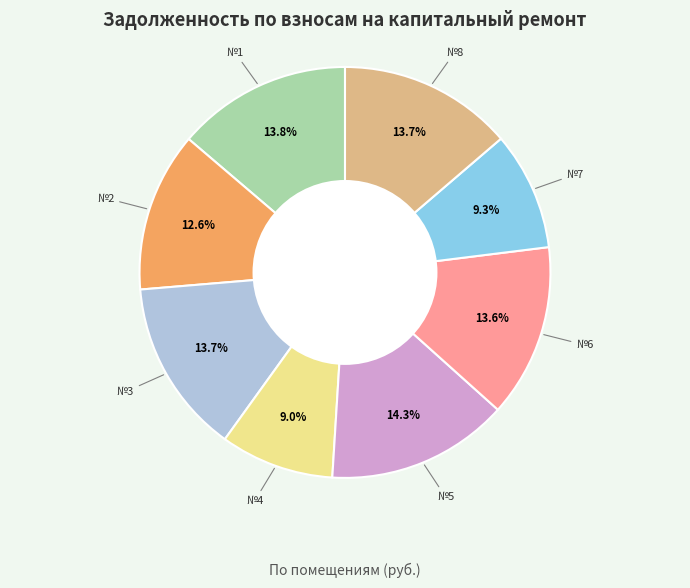

Is there any slice that represents more than half of the pie?

No